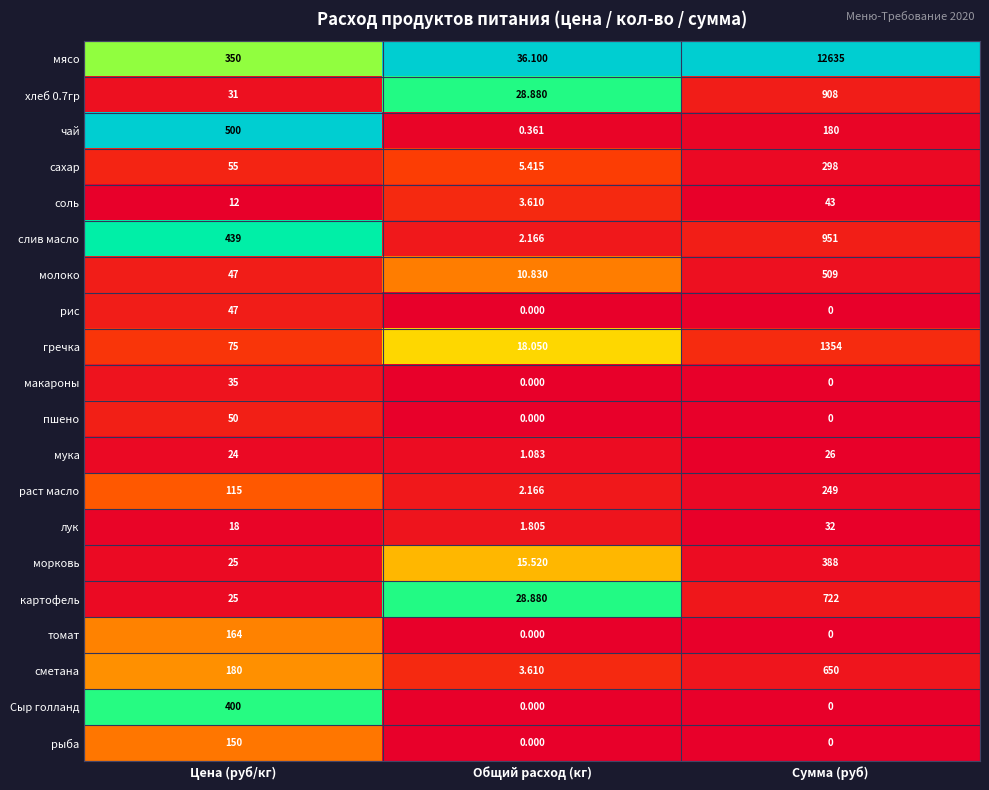

Where is гречка nearest to the value 686?

Цена (руб/кг)